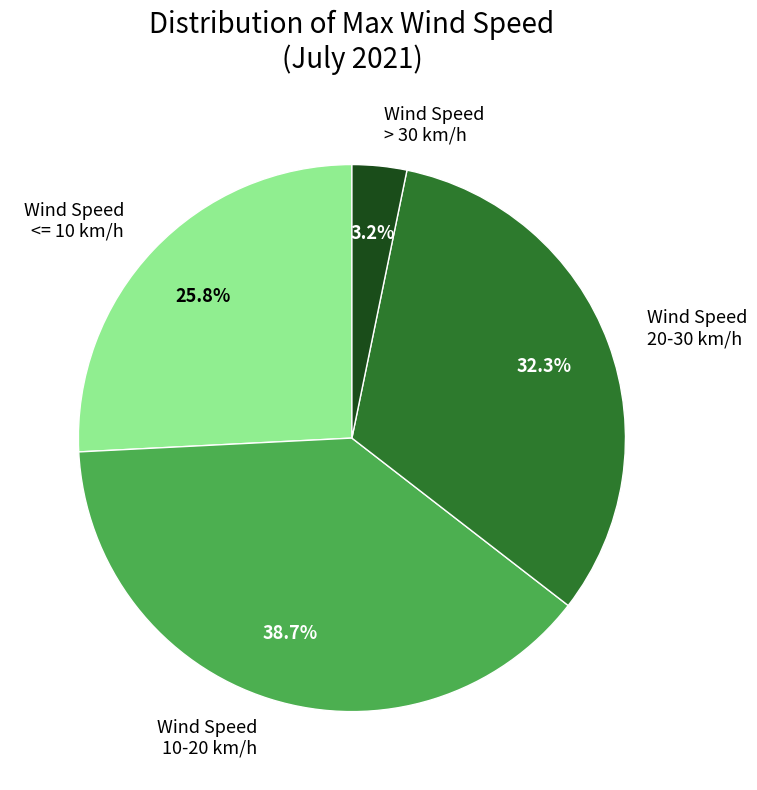

What portion of the pie excludes Wind Speed > 30 km/h?

96.8%